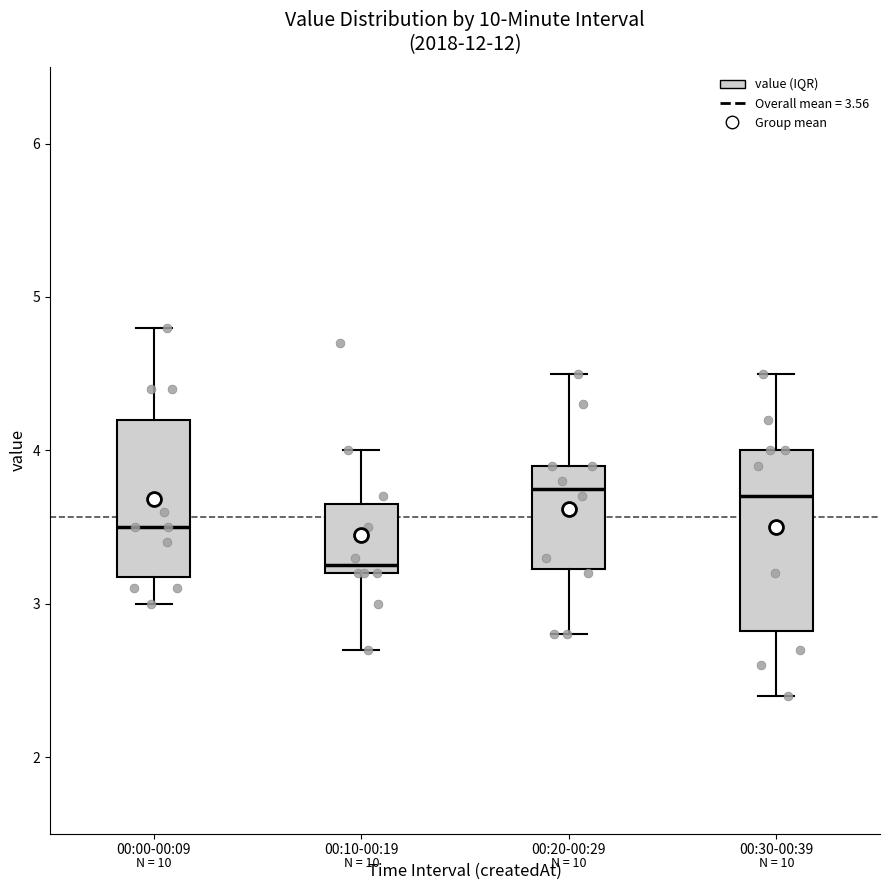

Where does the median line of the box for 00:00-00:09 sit on the y-axis? The values are not printed on the chart, so give them approximately, as read against the axis.

3.5